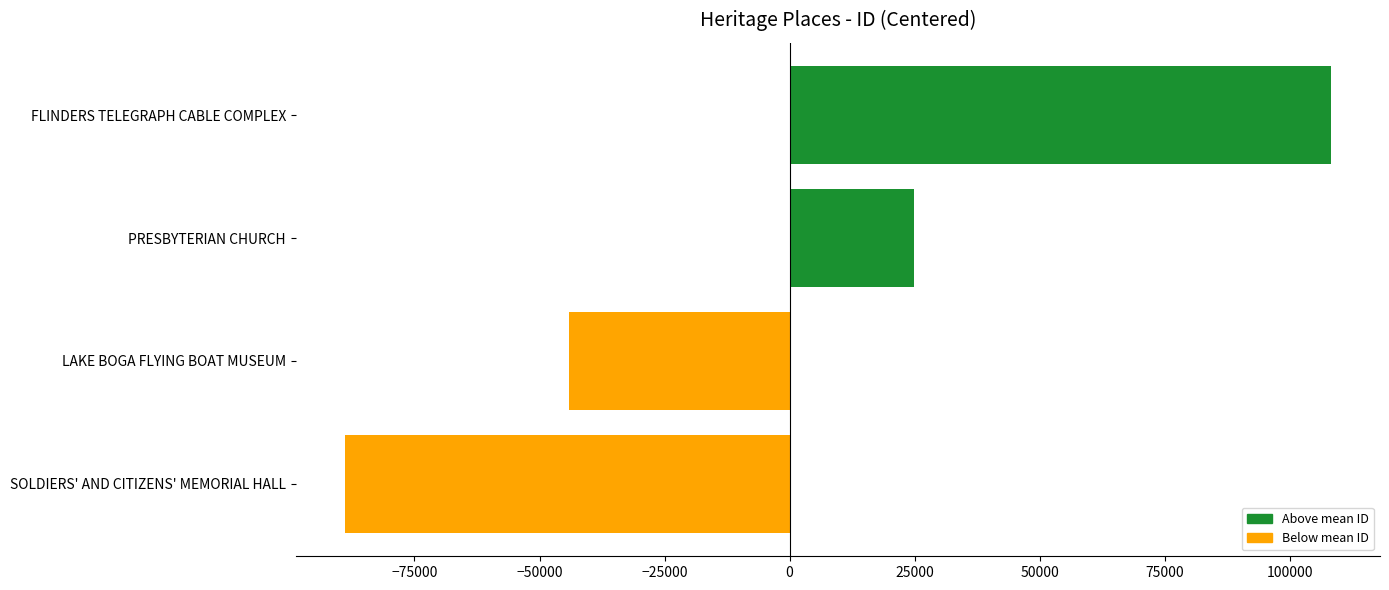

At which label is the value closest to 9654?

PRESBYTERIAN CHURCH